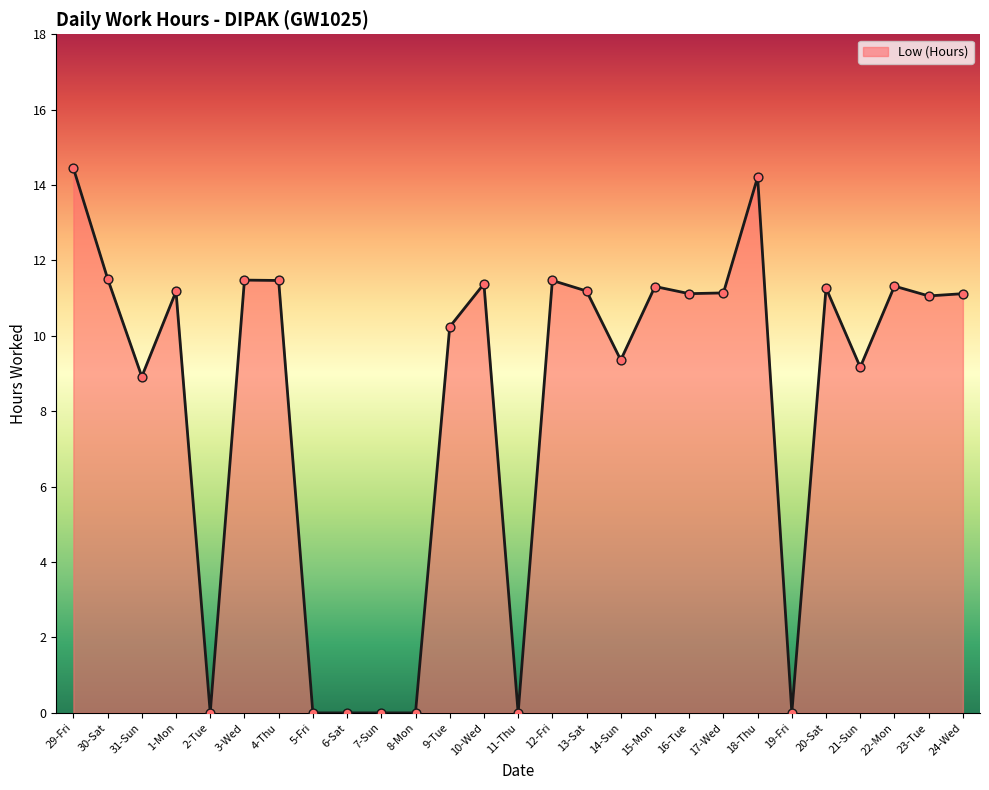

Approximately how many times larger is the value at 10-Wed compared to 22-Mon?

1.0